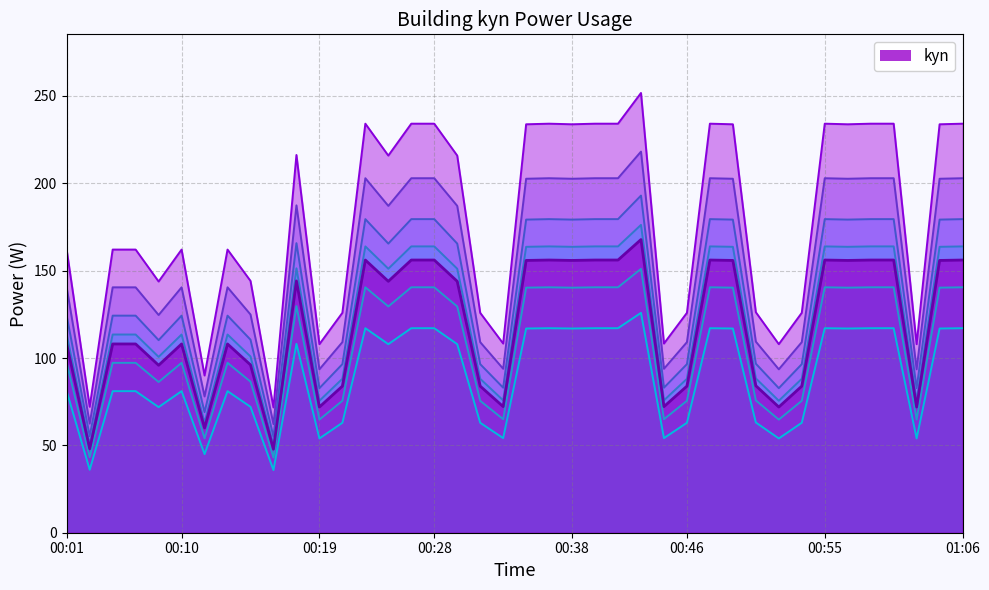

What is the spread (max minus min) of values at 14?

79.2